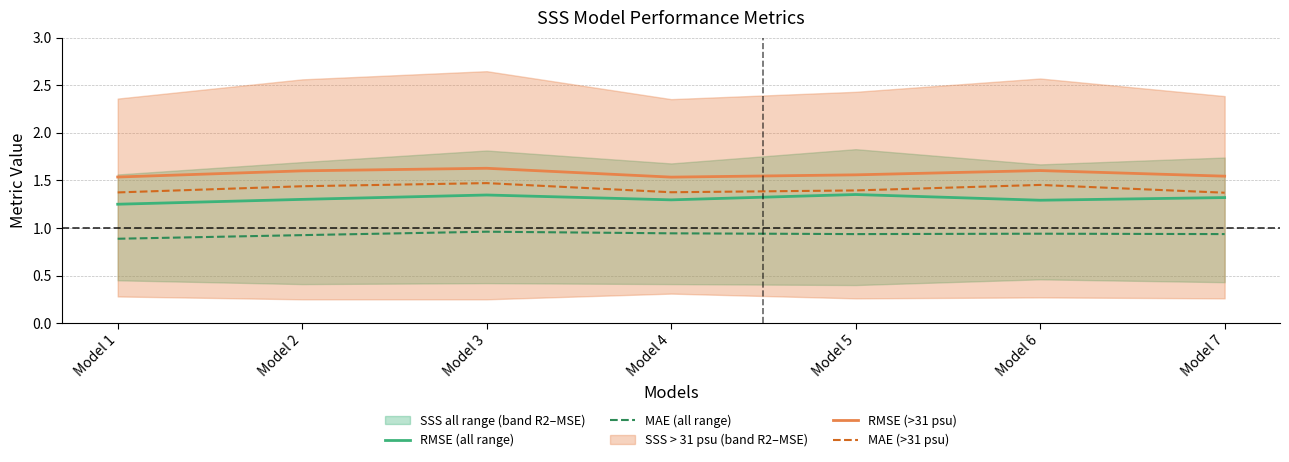

Which category has the highest value across all series?

Model 3